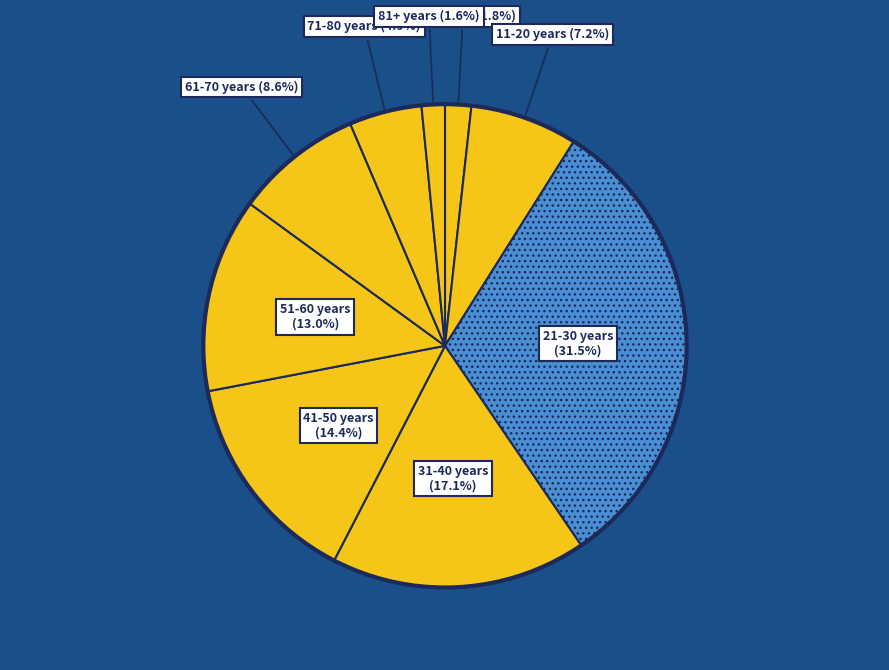

To the nearest percent, what is the difference between the largest and smallest slice percentages?

30%